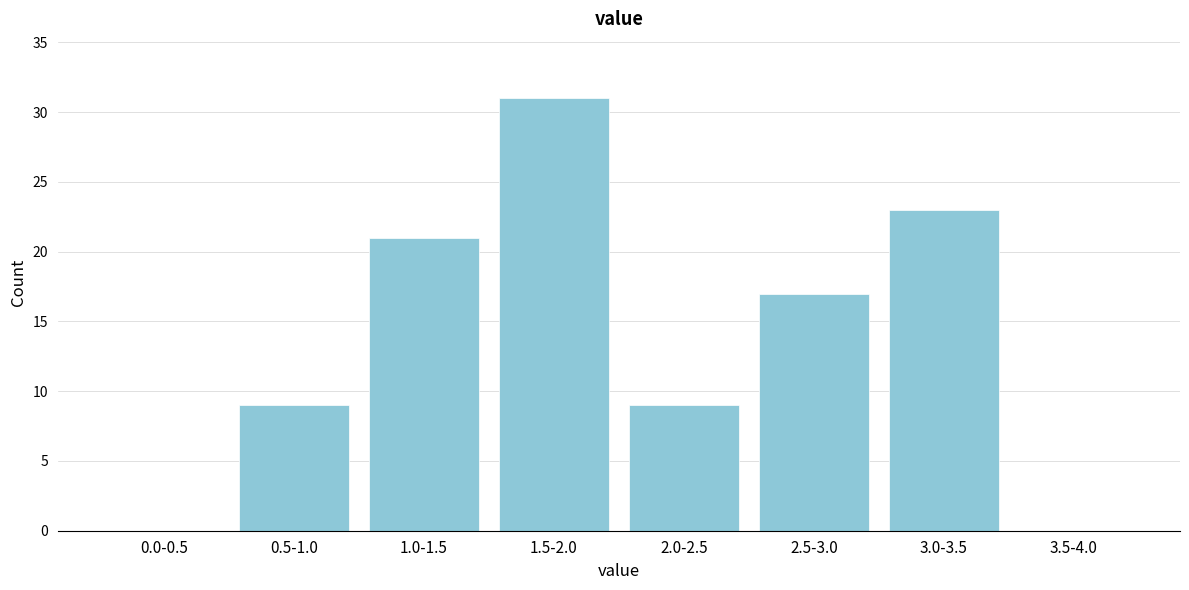

Reading left to right, transcribe all the data shown in this chart.

0.0-0.5=0	0.5-1.0=9	1.0-1.5=21	1.5-2.0=31	2.0-2.5=9	2.5-3.0=17	3.0-3.5=23	3.5-4.0=0